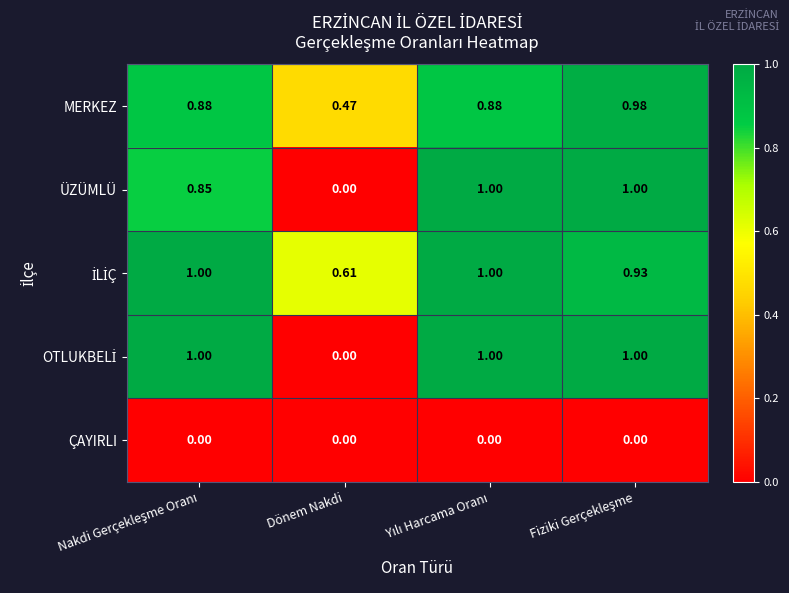

What is the spread (max minus min) of values at Dönem Nakdi?

0.6